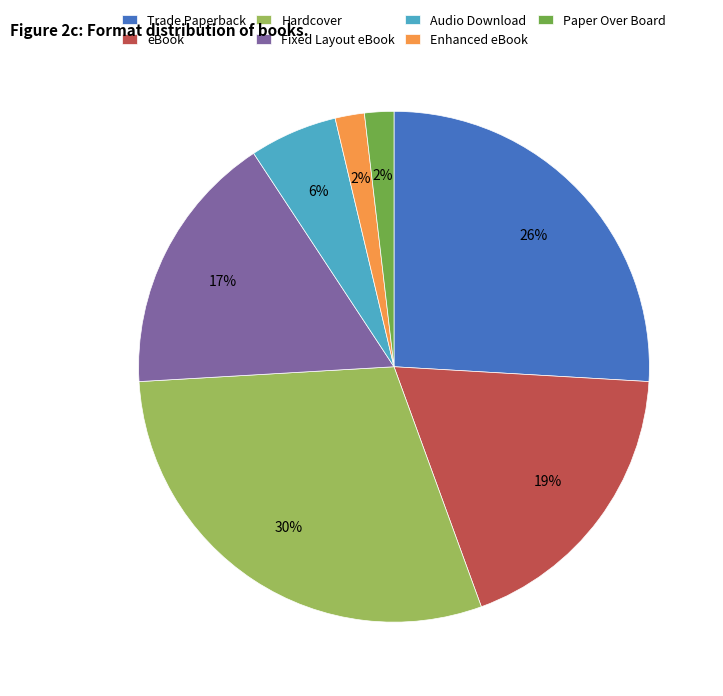

The Fixed Layout eBook slice represents 17% of the pie. True or false?

True